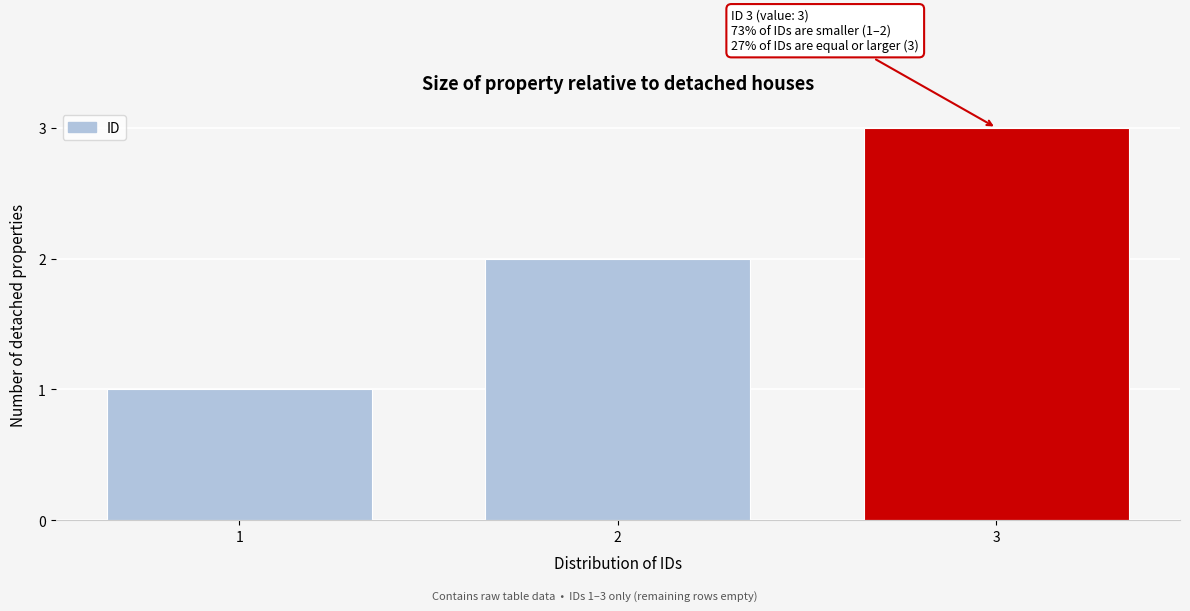

List the labels in order of value, smallest first.

1, 2, 3